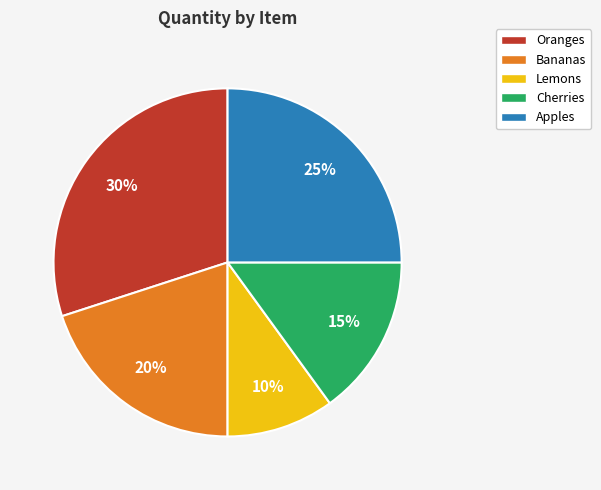

To the nearest percent, what percentage of the pie is Lemons?

10%